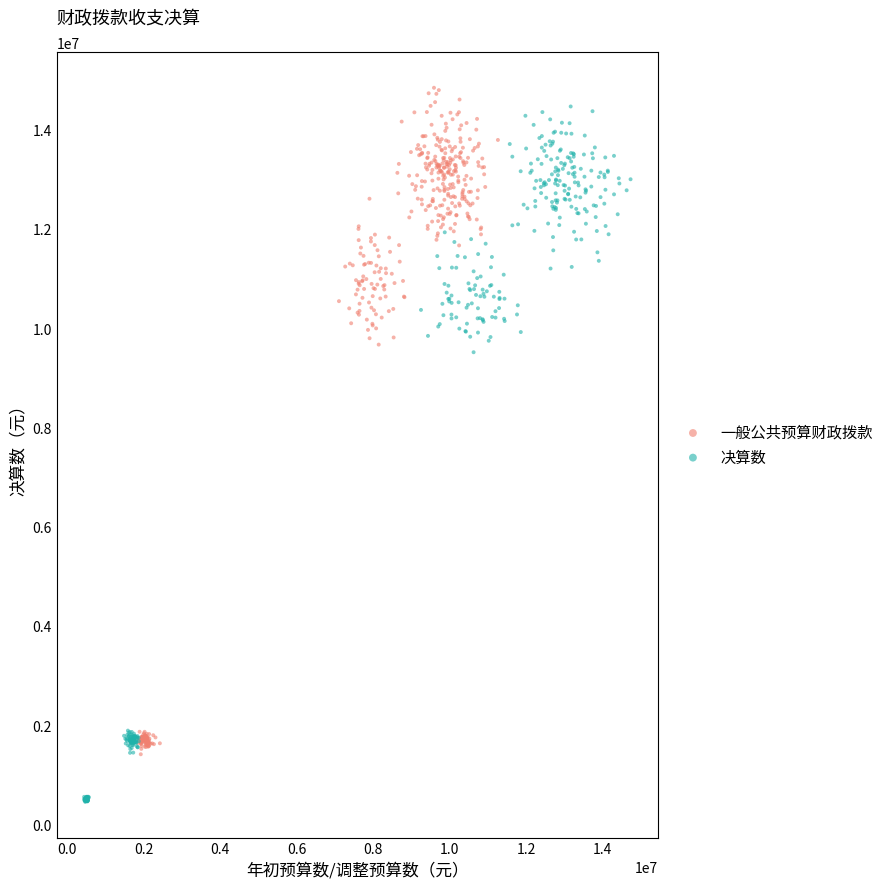

Which series reaches the maximum Y coordinate?

一般公共预算财政拨款